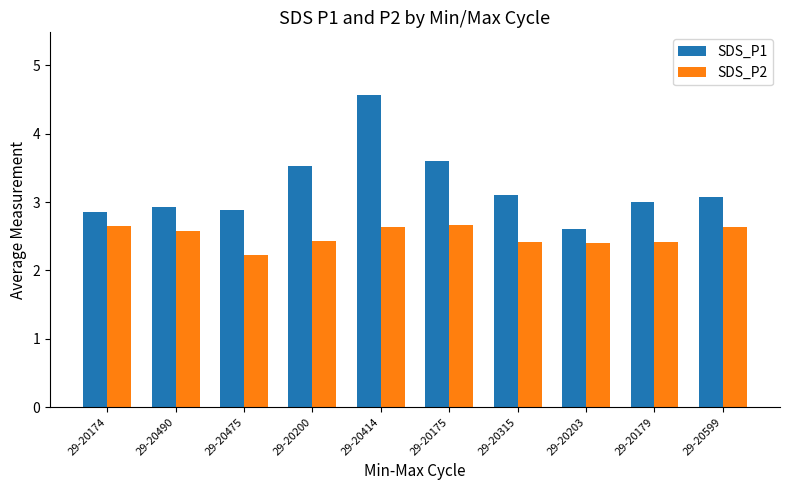

What is the value of the SDS_P1 bar at the 3rd from the left?

2.9